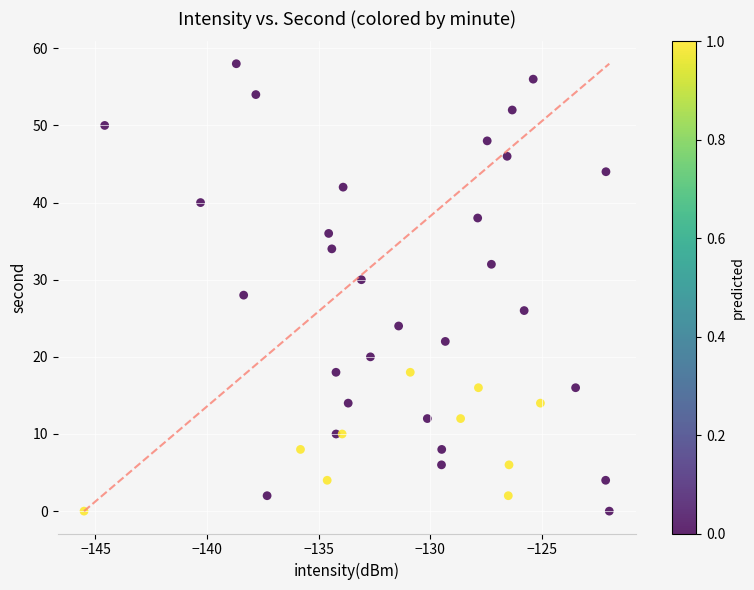

What is the range of Y values (max minus min)?

58